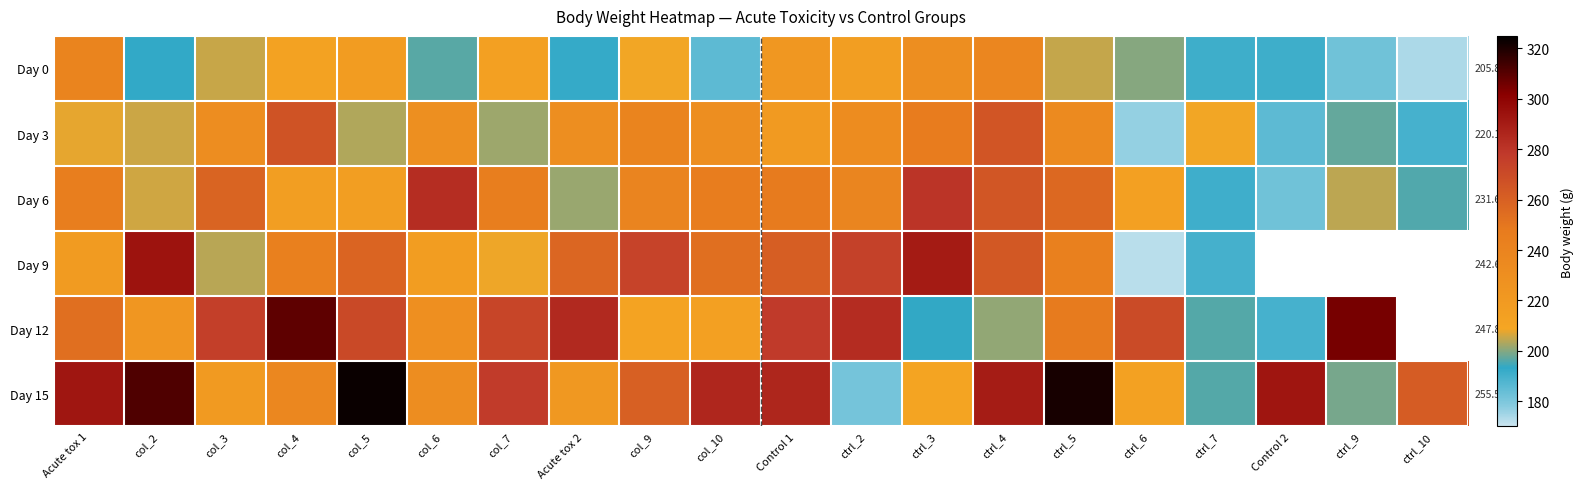

Between Control 2 and Acute tox 2, which is larger?

Acute tox 2